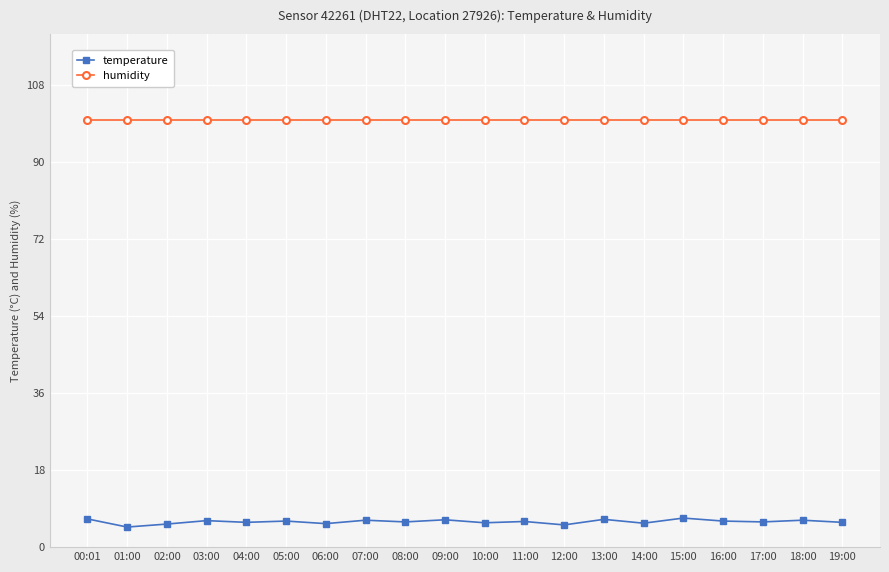

True or false: humidity and temperature cross at least once.

False